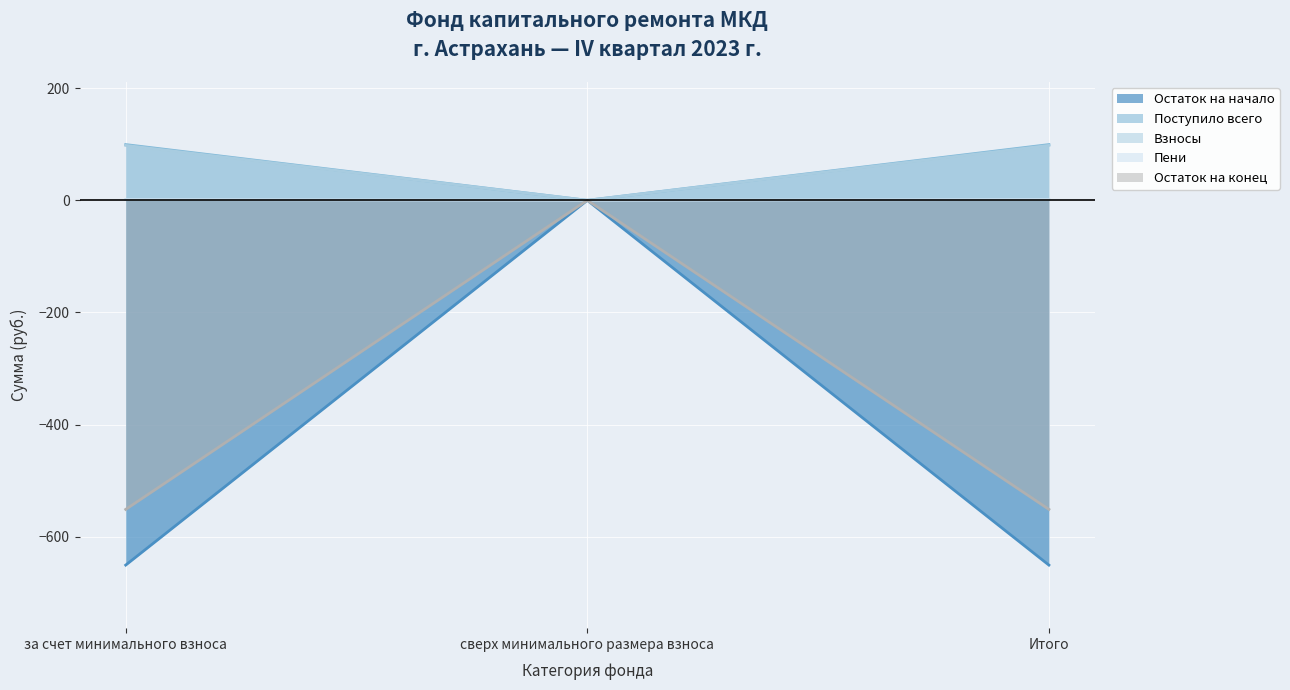

True or false: Взносы has a value of 0.0 at сверх минимального размера взноса.

True